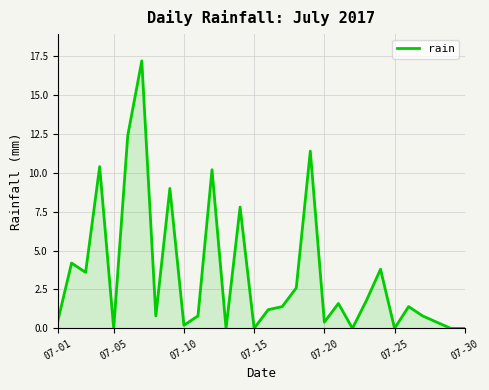

What is the difference between the maximum and minimum values?

17.2